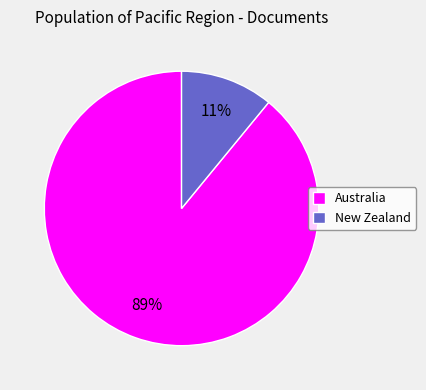

Which category has the smallest portion of the pie?

New Zealand